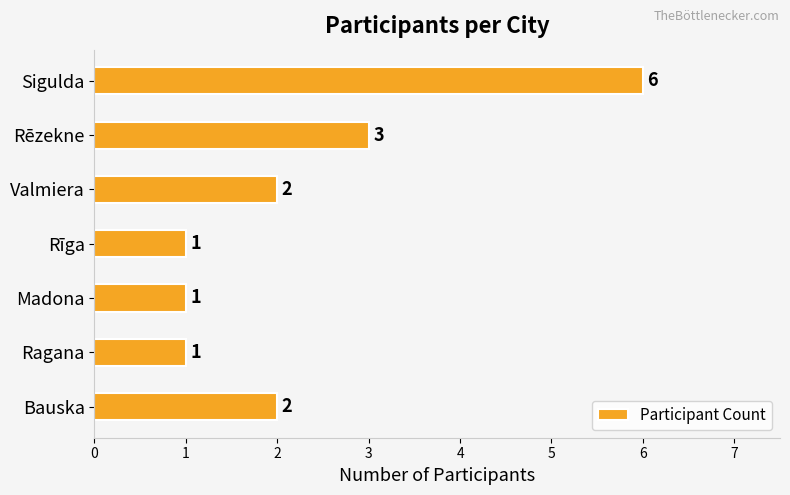

What is the maximum value shown in the chart?

6